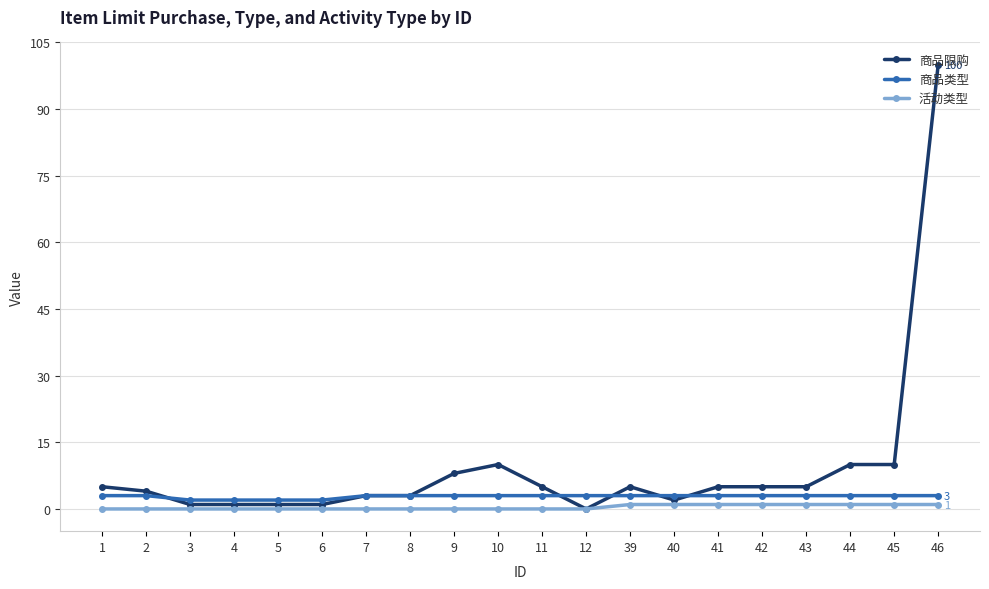

Which series has the largest range (max minus min)?

商品限购